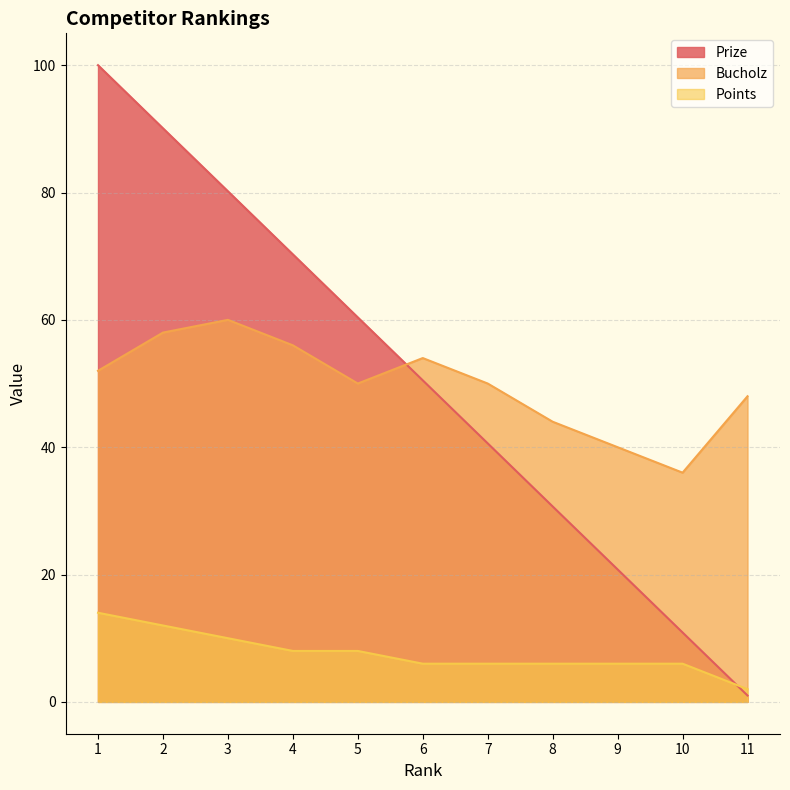

Where is the first local minimum for Bucholz?

5